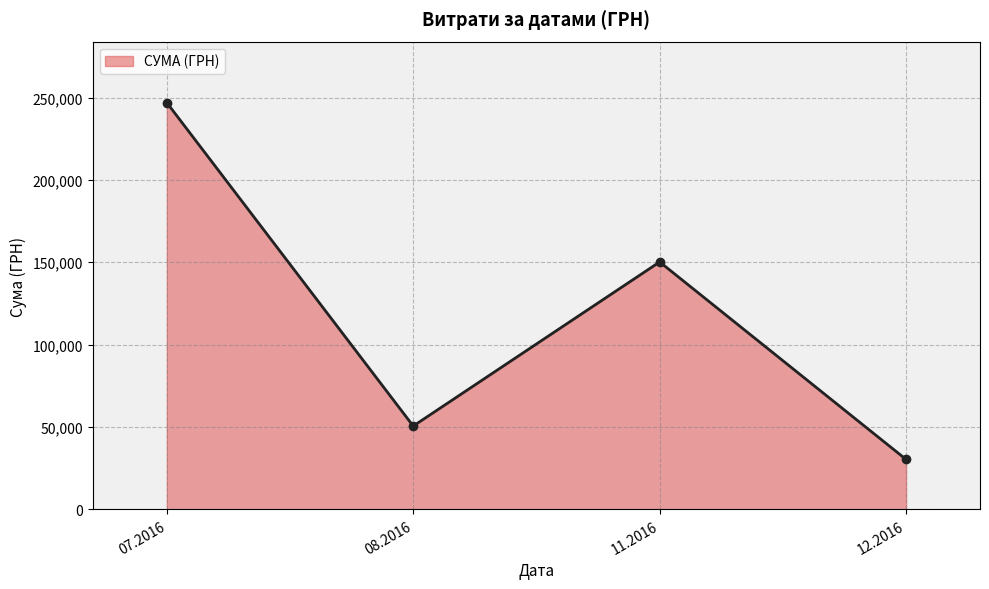

Which category has the highest value across all series?

07.2016